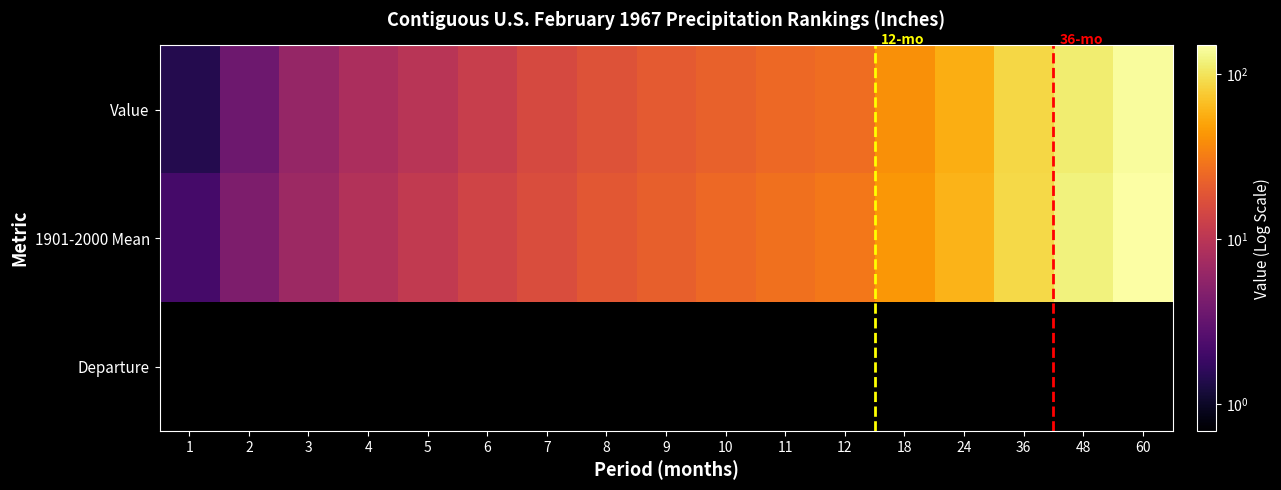

The 1901-2000 Mean series shows 15.4 at 4. True or false?

False